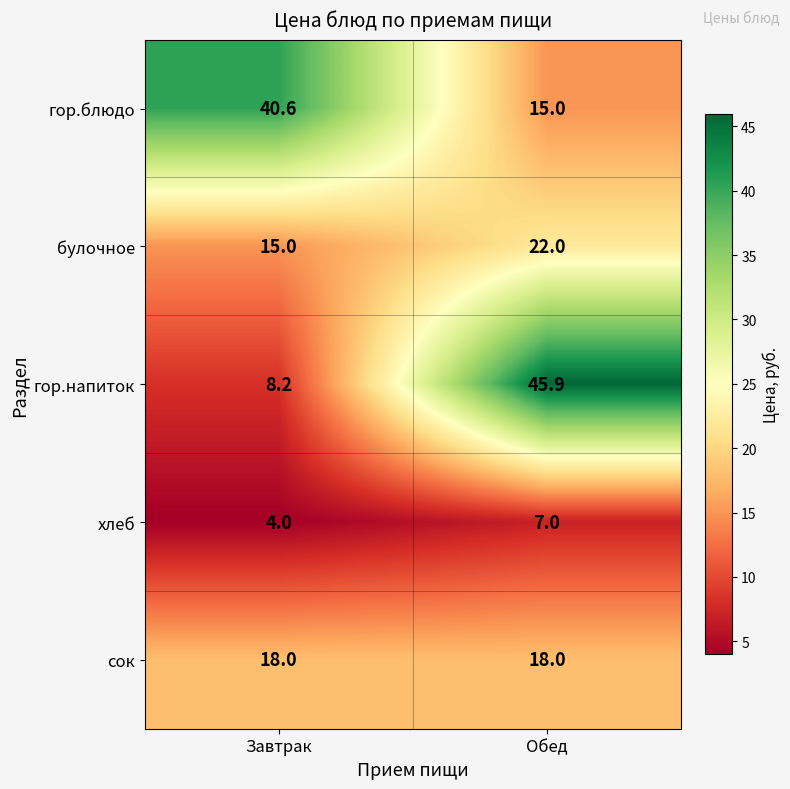

Is the value of гор.блюдо at Обед greater than the value of хлеб at Обед?

Yes